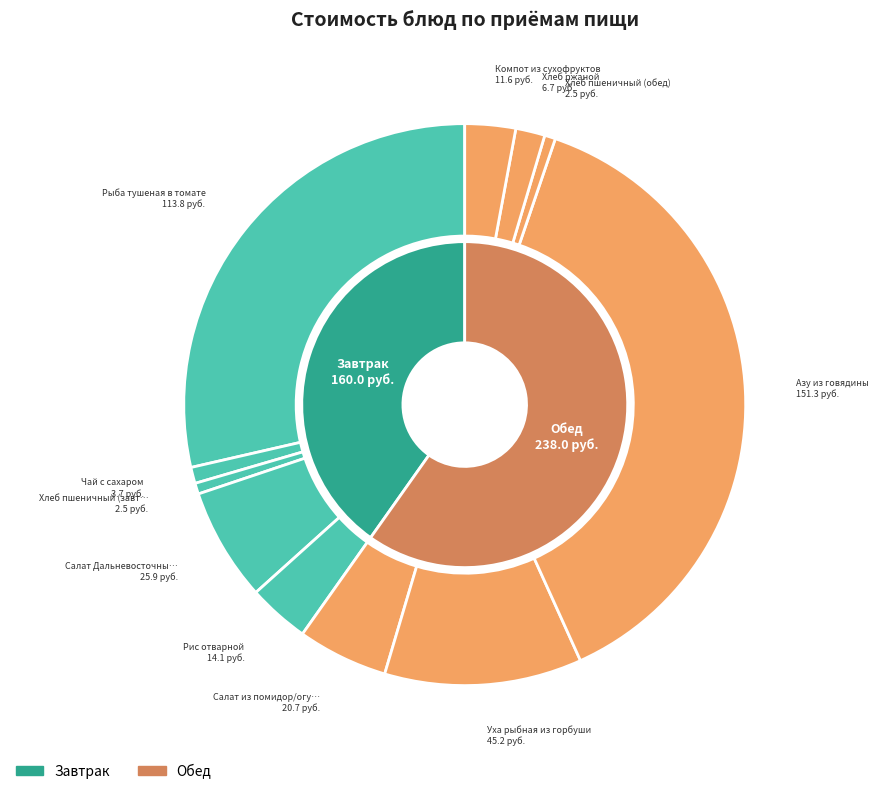

To the nearest percent, what is the difference between the Рыба тушеная в томате and Хлеб ржаной slice percentages?

27%